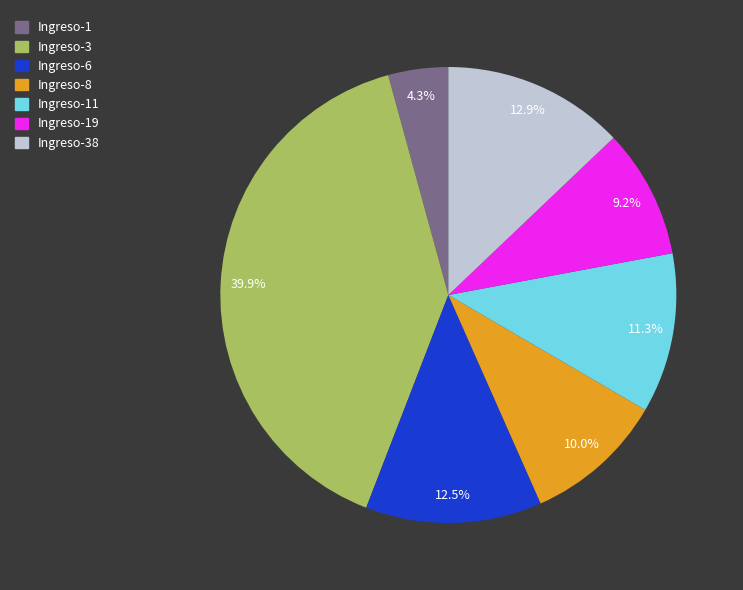

To the nearest percent, what is the difference between the largest and smallest slice percentages?

36%